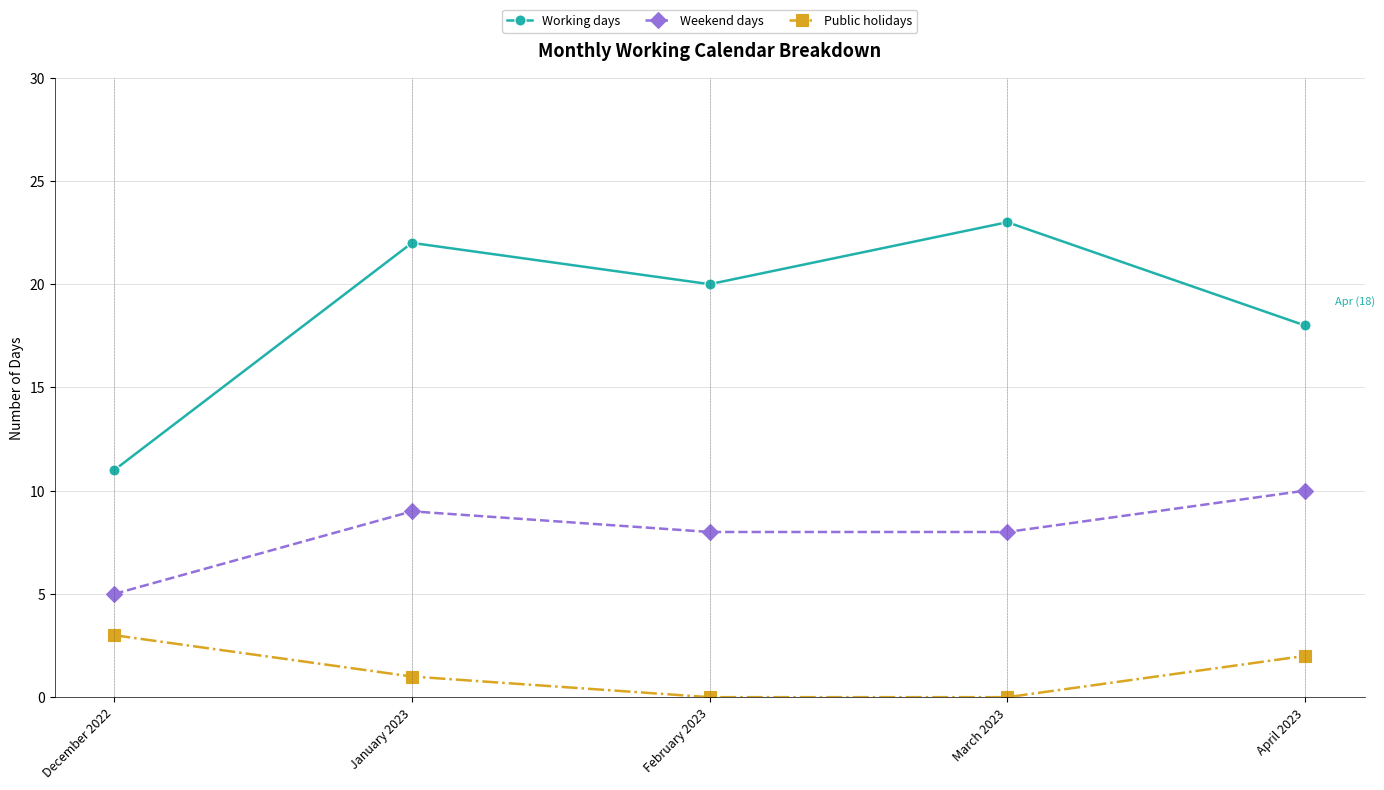

Where does the Public holidays series first go above 1?

December 2022